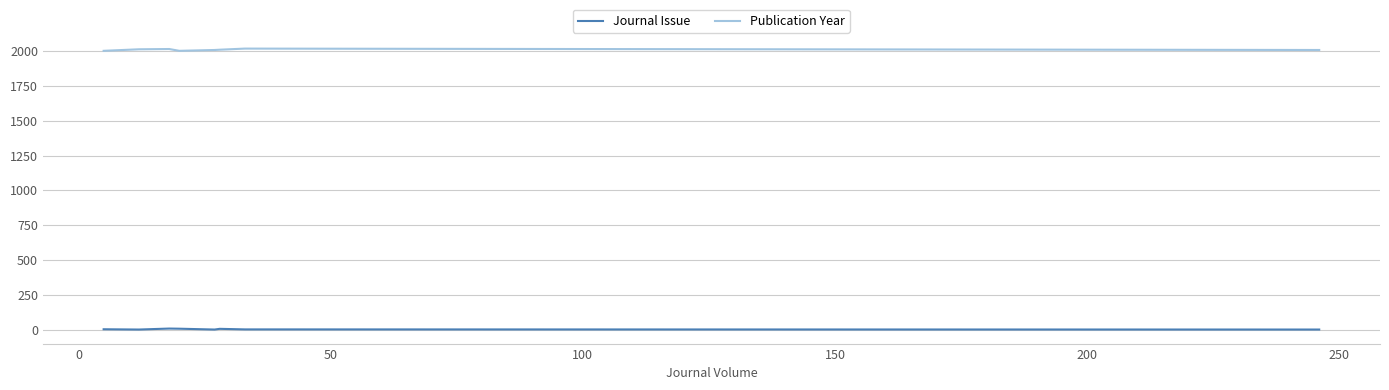

Does the chart display data point markers on the line(s)?

No